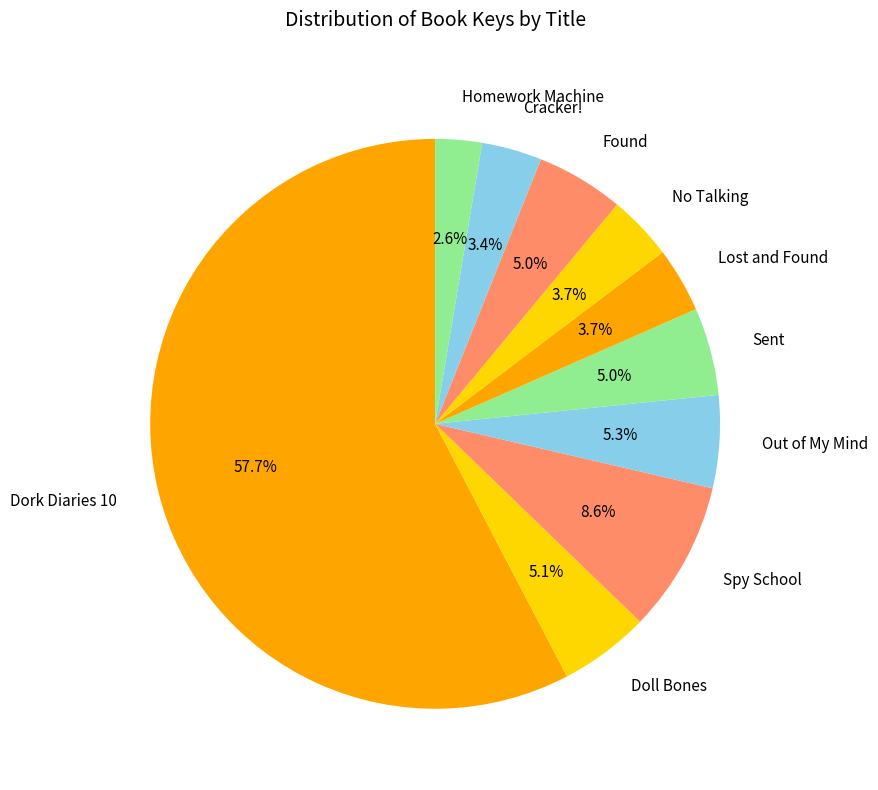

Is it true that No Talking is 4% of the pie?

True